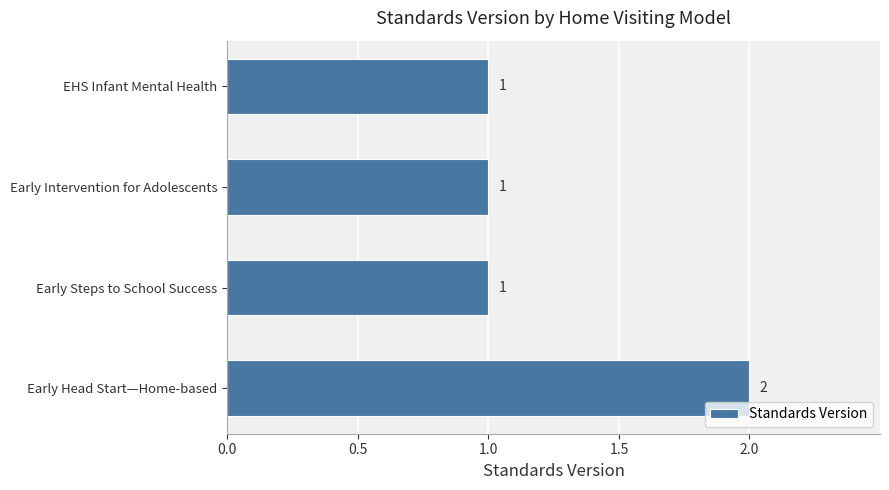

Reading bottom to top, what are all the values shown in this chart?

Early Head Start—Home-based=2	Early Steps to School Success=1	Early Intervention for Adolescents=1	EHS Infant Mental Health=1